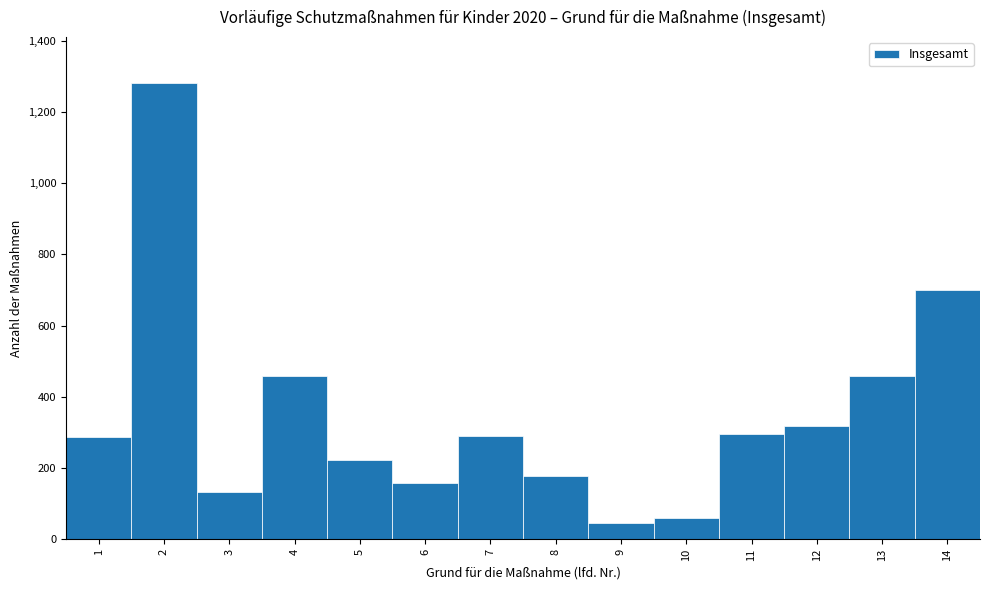

Which has a higher value, 3 or 11?

11